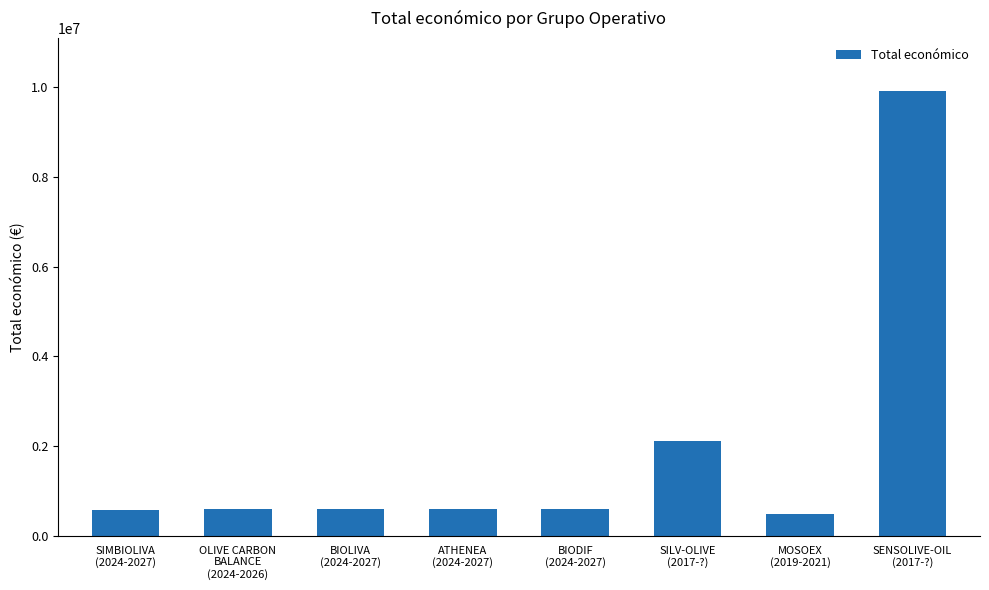

At which label does the data first exceed 599927?

OLIVE CARBON
BALANCE
(2024-2026)